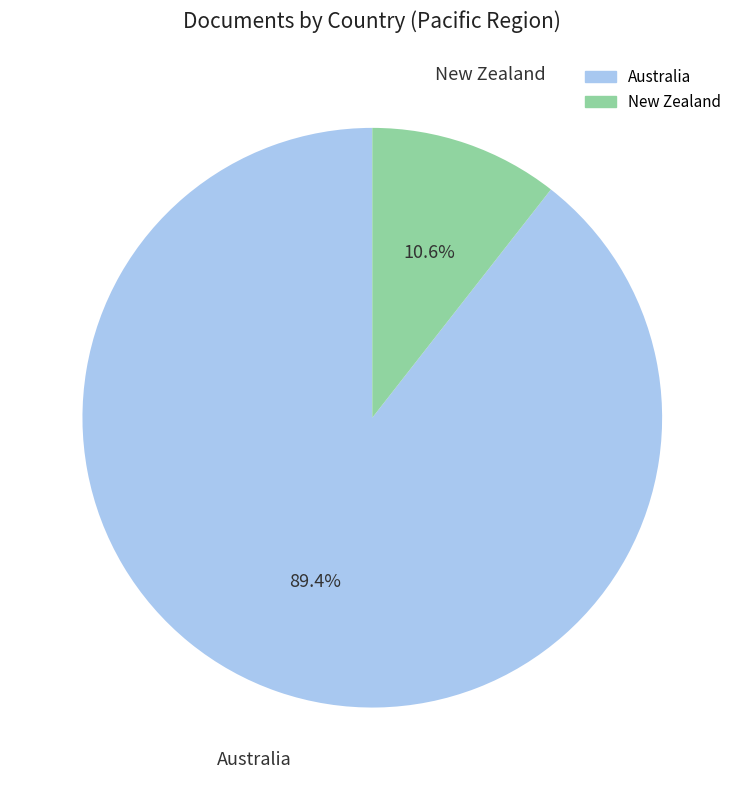

What is the ratio of the value at New Zealand to the value at Australia?

0.1